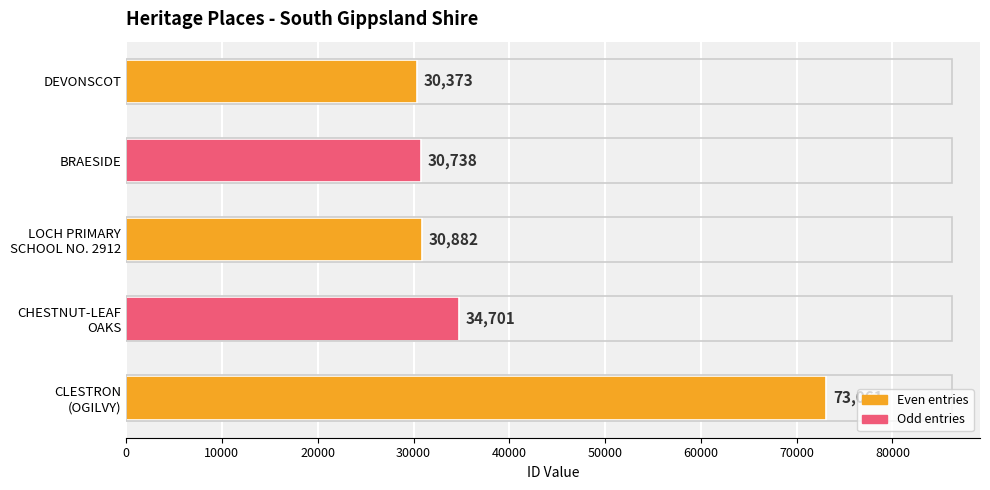

The value at DEVONSCOT is 30373. True or false?

True